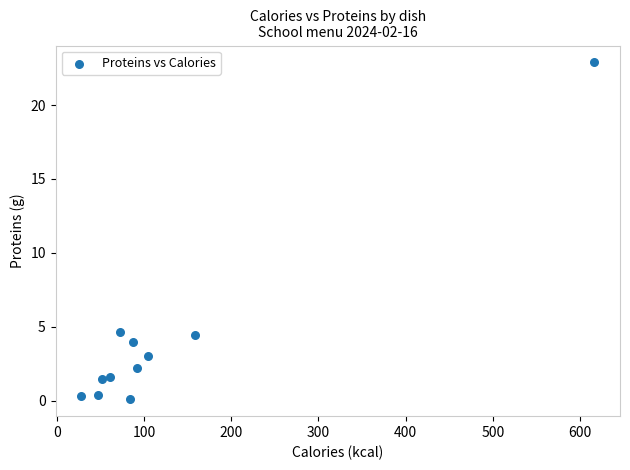

What is the average Y value?

4.1